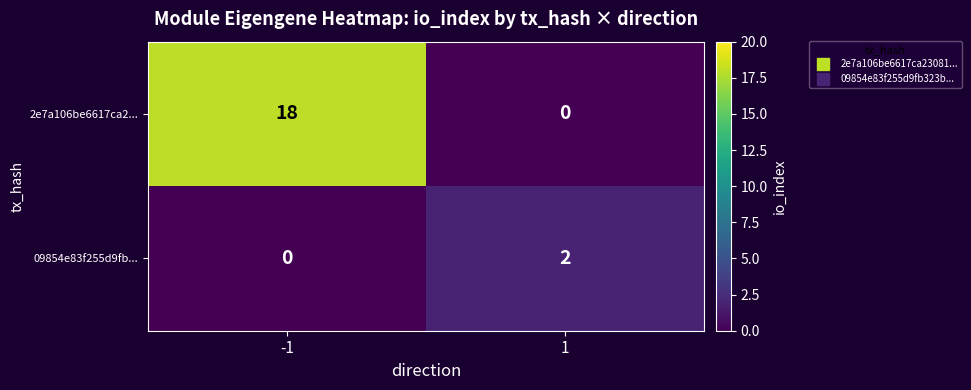

Reading right to left, what are all the values shown in this chart?

2e7a106be6617ca2...: 1=0	-1=18
09854e83f255d9fb...: 1=2	-1=0